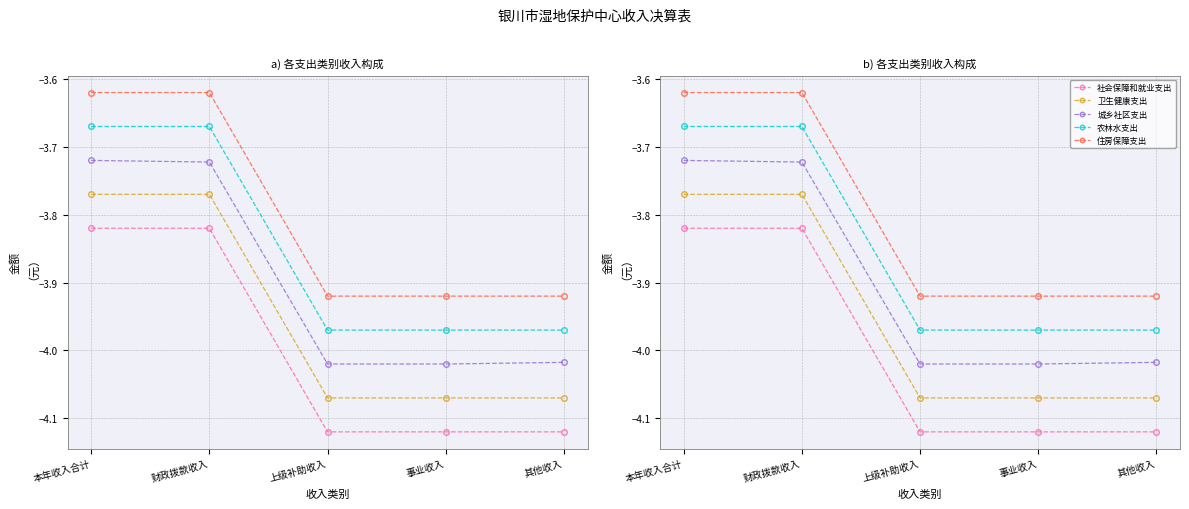

How many data points does each series have?

5